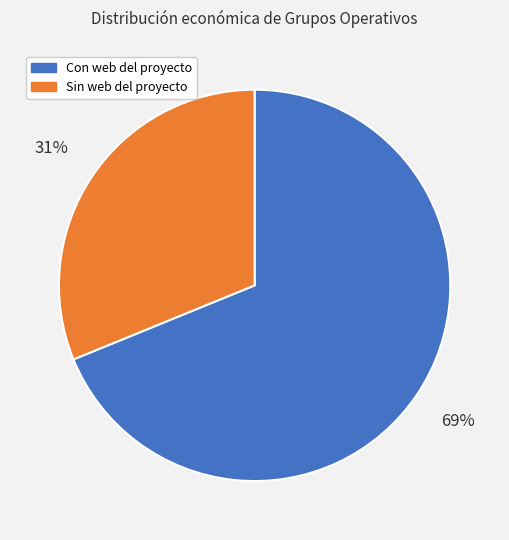

Is Con web del proyecto the majority of the pie?

Yes